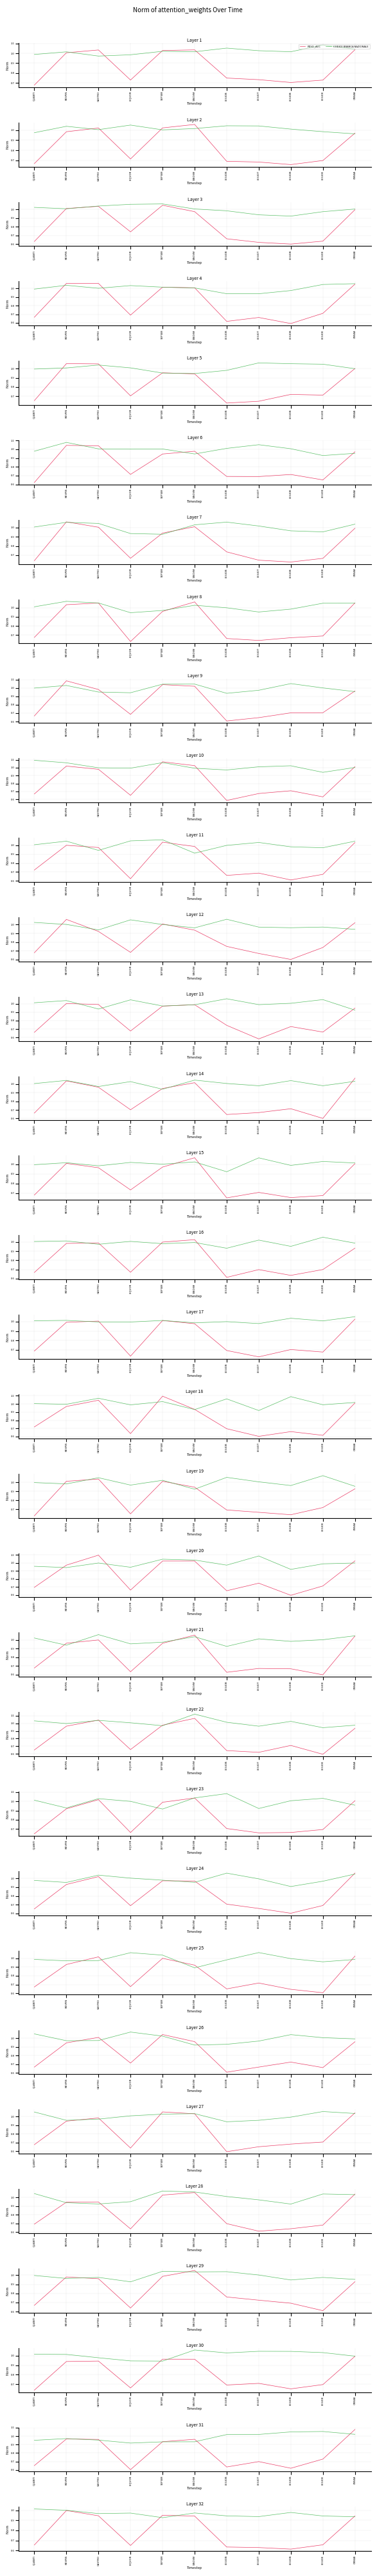

Where do CODICE BRANCA NAZIONALE and PESO_ACC first cross each other?

LIQUOR and SEPSIM